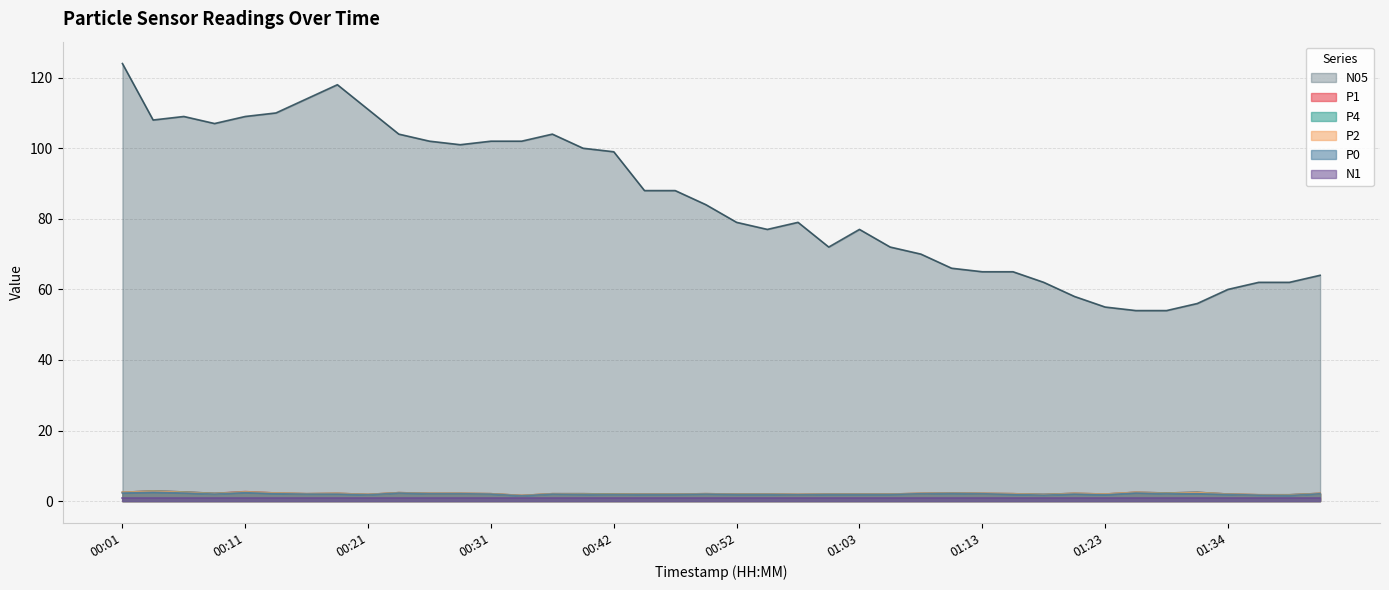

Which series has the largest total across all categories?

N05